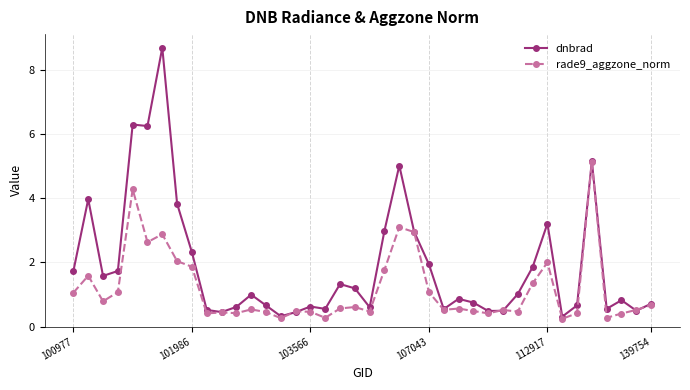

Rank the series by their maximum value, from highest to lowest.

dnbrad, rade9_aggzone_norm